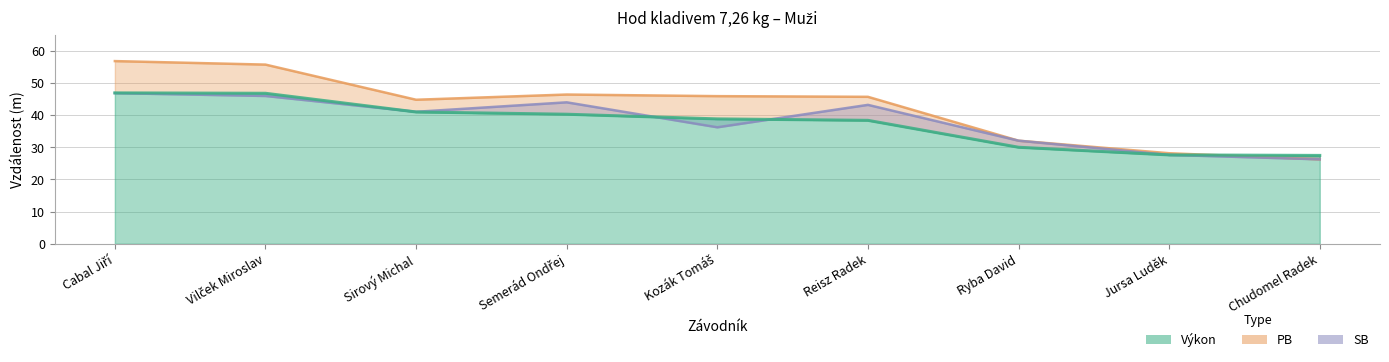

What is the label of the 9th point from the right?

Cabal Jiří